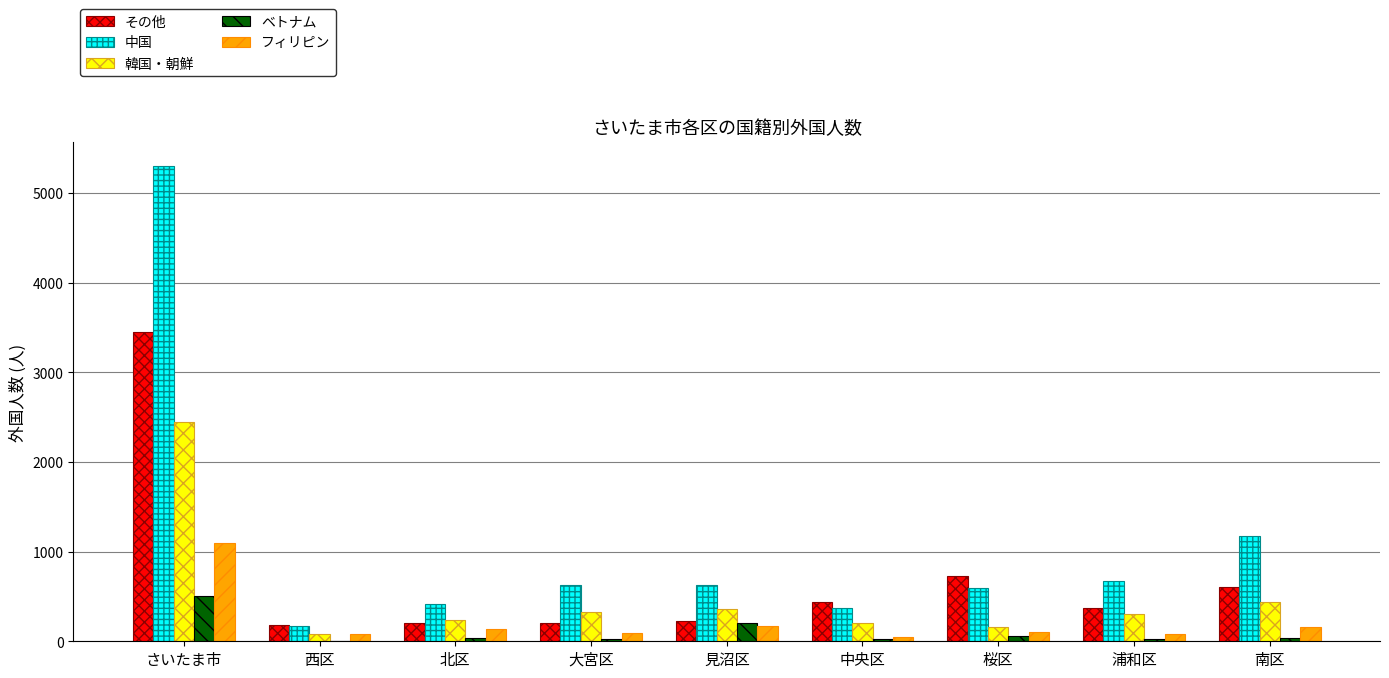

Between 見沼区 and 桜区, which series saw the biggest shift?

その他